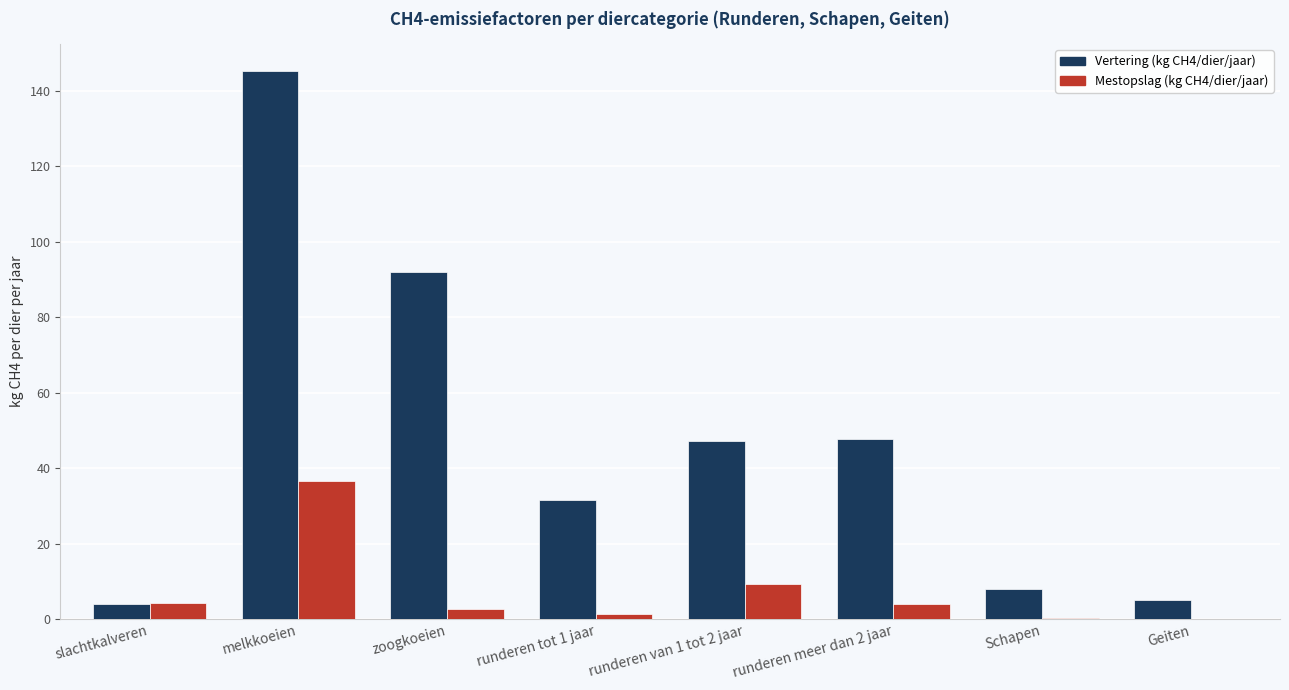

Is the value of Vertering (kg CH4/dier/jaar) at runderen meer dan 2 jaar greater than the value of Mestopslag (kg CH4/dier/jaar) at Geiten?

Yes